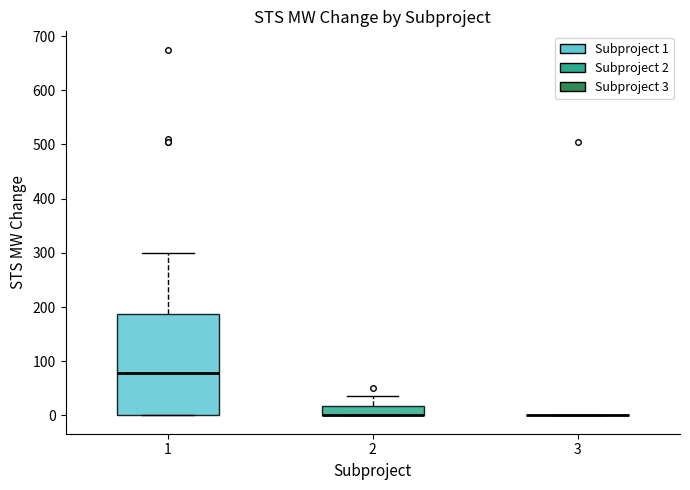

Where does the median line of the box at x = 1 sit on the y-axis? The values are not printed on the chart, so give them approximately, as read against the axis.

80